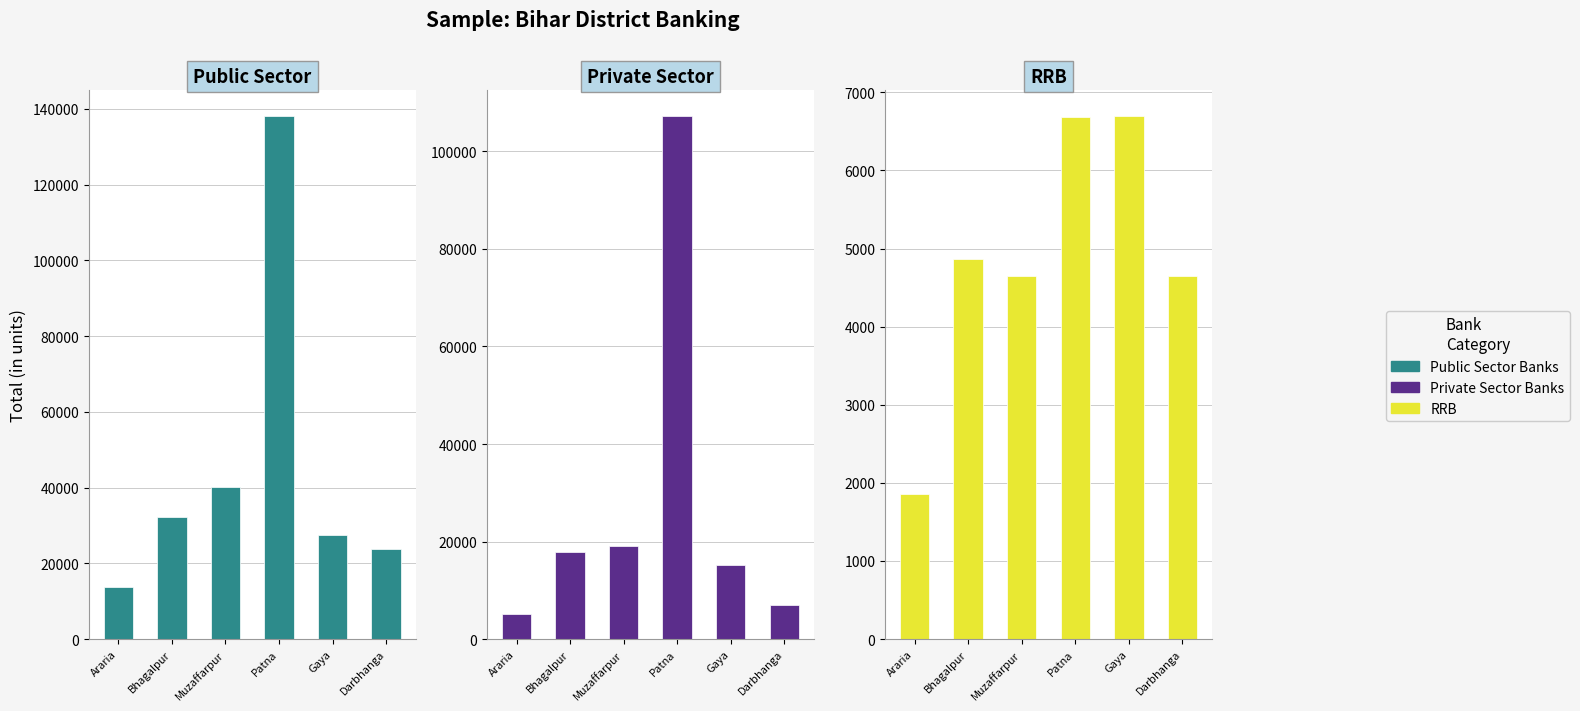

The PUBLIC SECTOR BANKS TOTAL series shows 138022 at Patna. True or false?

True